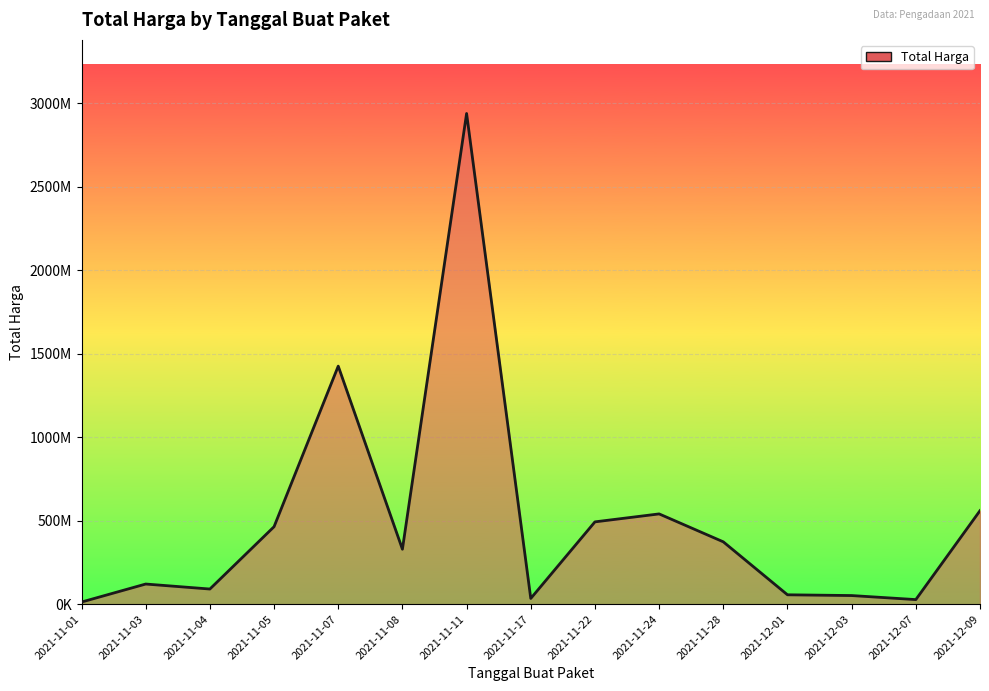

Where is the data nearest to the value 1475875370?

2021-11-07